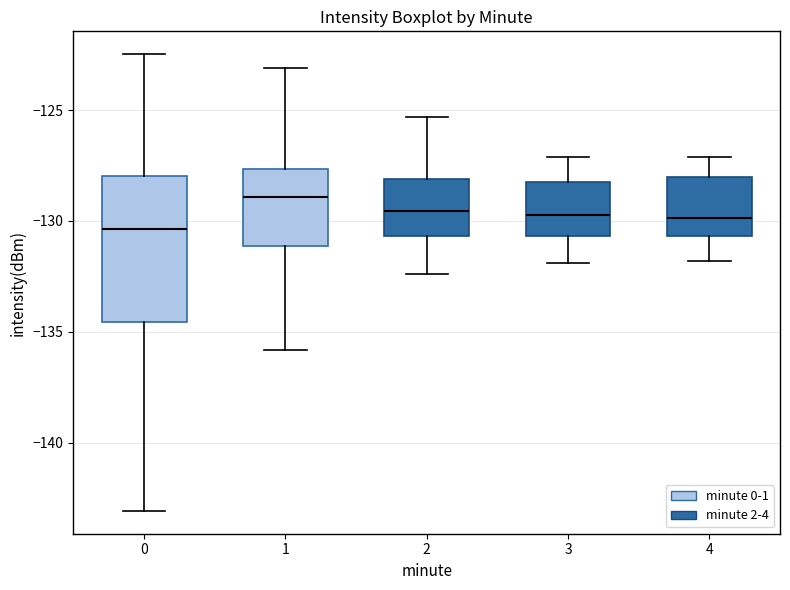

Which box is the tallest, from its lower edge to its upper edge?

0